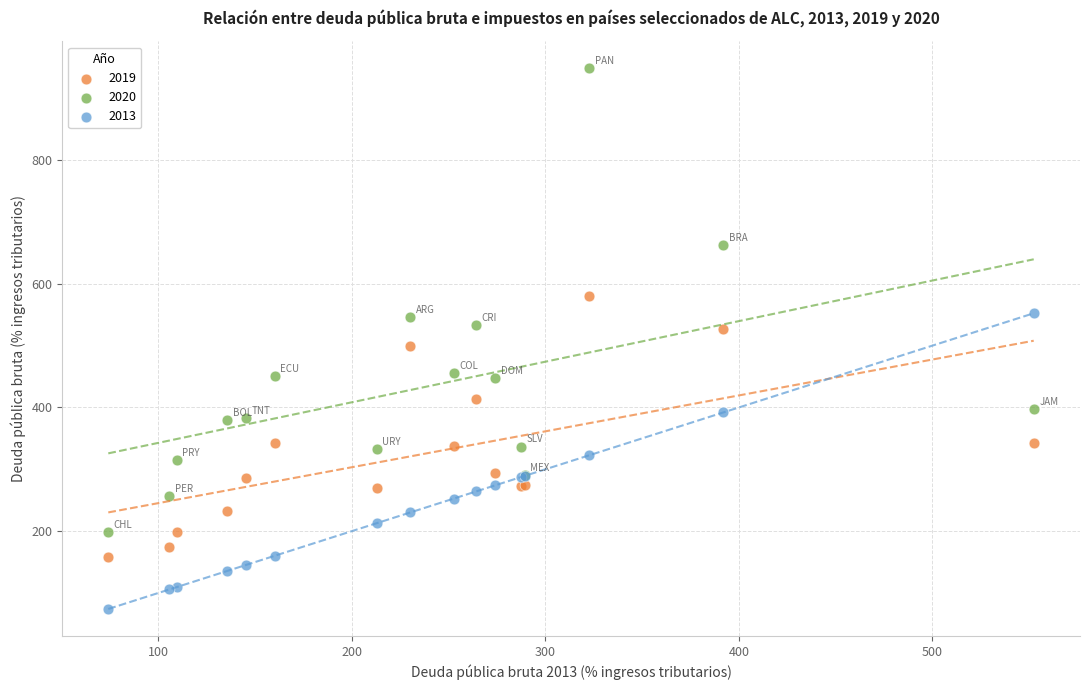

What is the X range (max minus min) for the scatter plot?

478.3